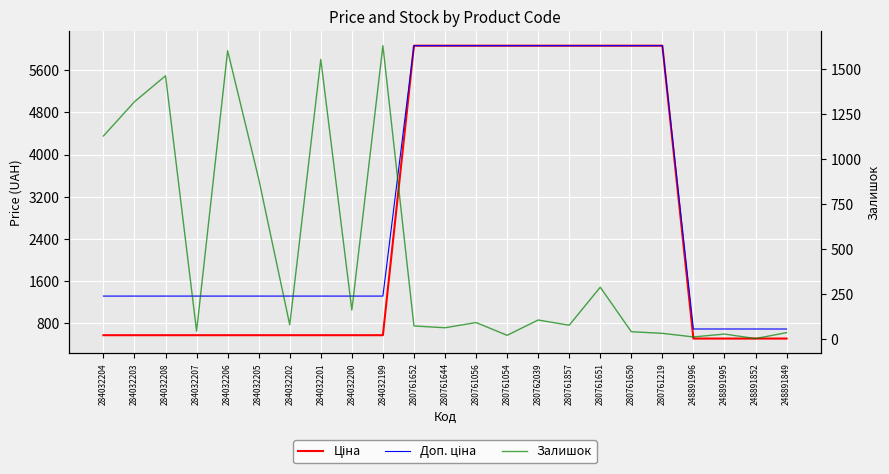

True or false: Залишок and Доп. ціна intersect in this chart.

True